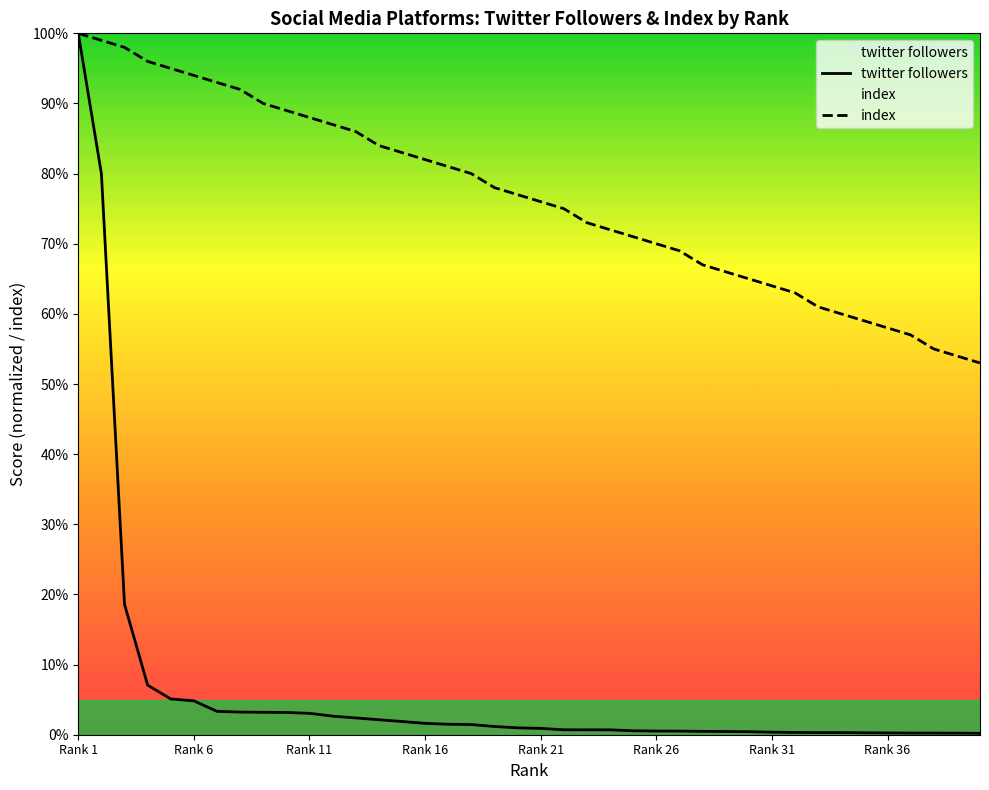

What is the maximum value for index?

100.0